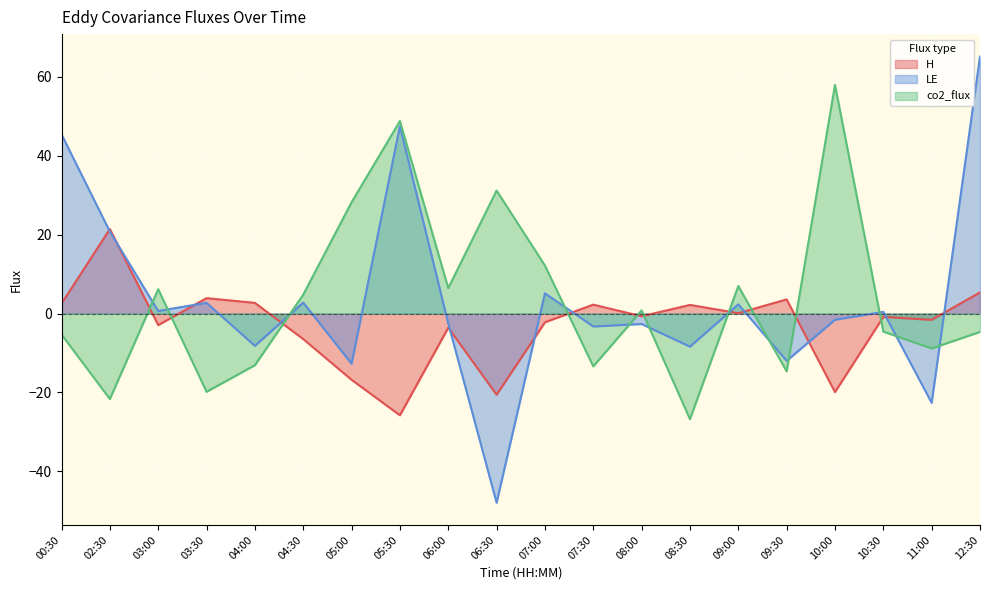

The value of LE at 04:30 is 1.4. True or false?

False